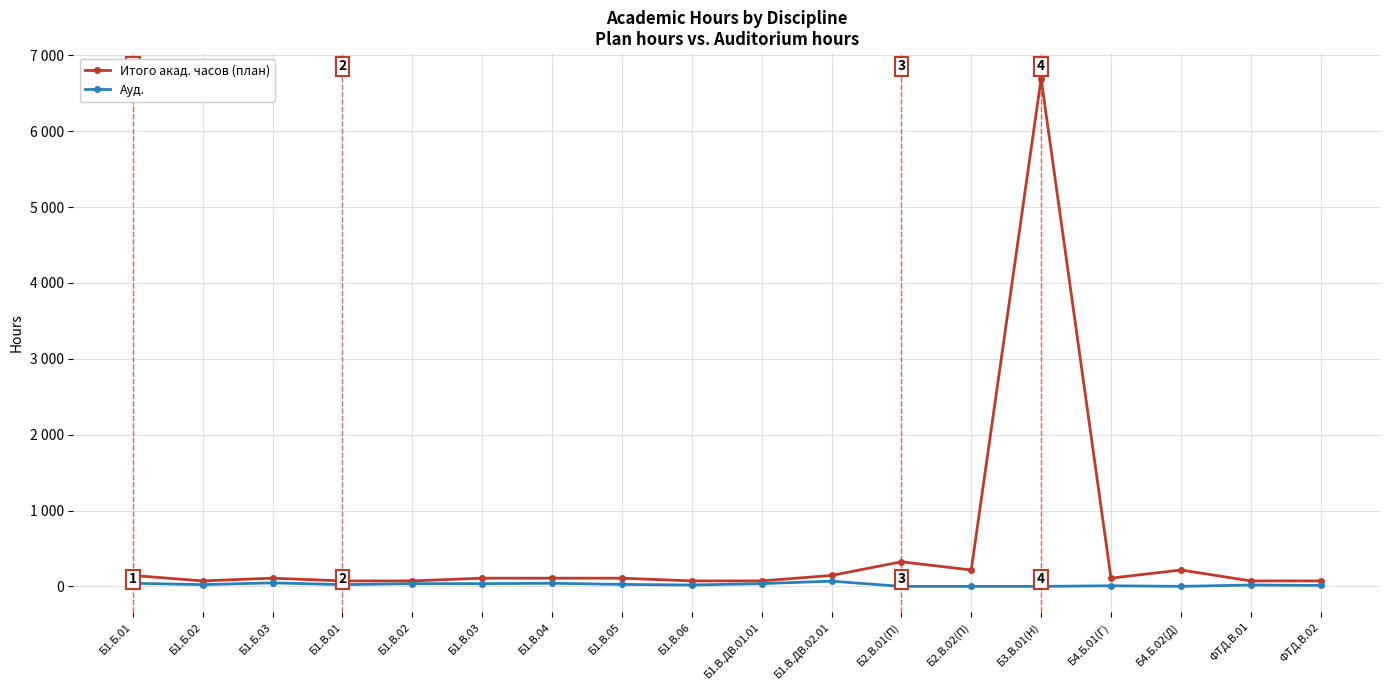

At how many categories does at least one series exceed 396?

1